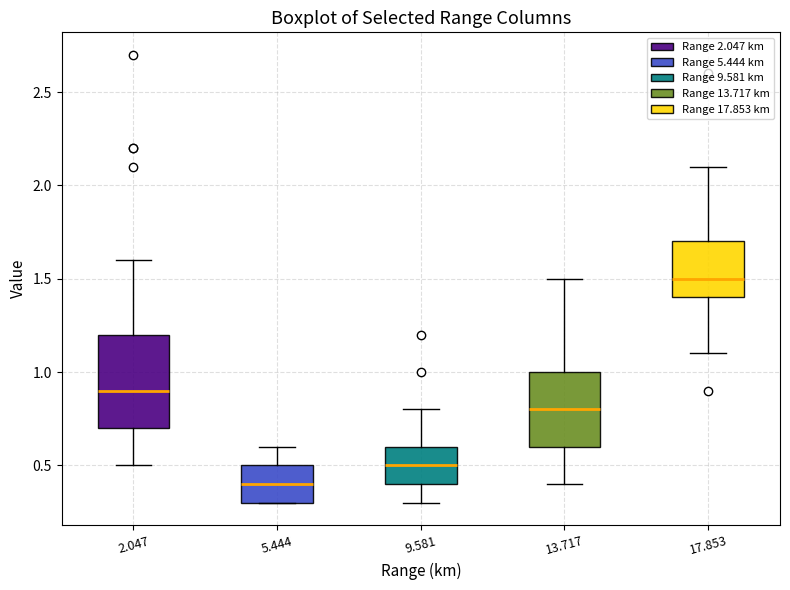

Reading left to right, transcribe this box plot: for each box, give where its median line is, the range the box spans, and where its two whiskers end, as read against the y-axis. The values are not printed on the chart, so give them approximately, as read against the axis.

2.047: median 0.9, box 0.7 to 1.2, whiskers 0.5 to 1.6
5.444: median 0.4, box 0.3 to 0.5, whiskers 0.3 to 0.6
9.581: median 0.5, box 0.4 to 0.6, whiskers 0.3 to 0.8
13.717: median 0.8, box 0.6 to 1.0, whiskers 0.4 to 1.5
17.853: median 1.5, box 1.4 to 1.7, whiskers 1.1 to 2.1